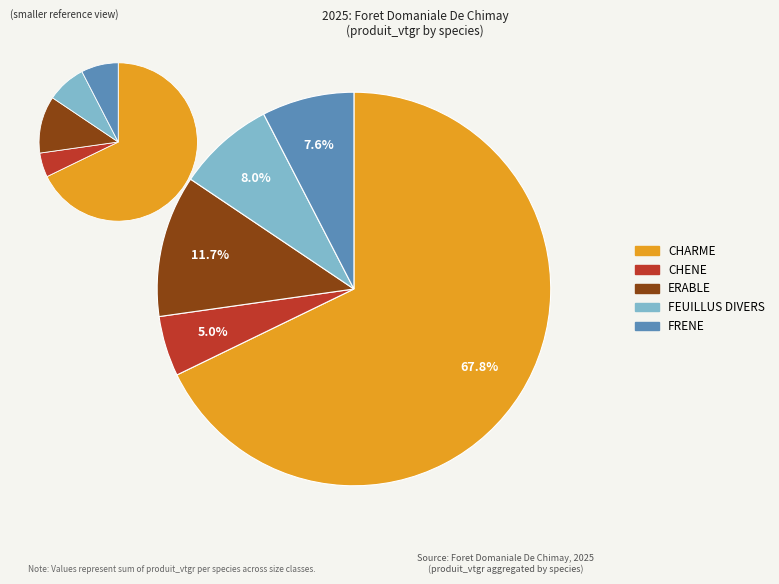

Approximately how many times larger is the value at CHARME compared to ERABLE?

5.8